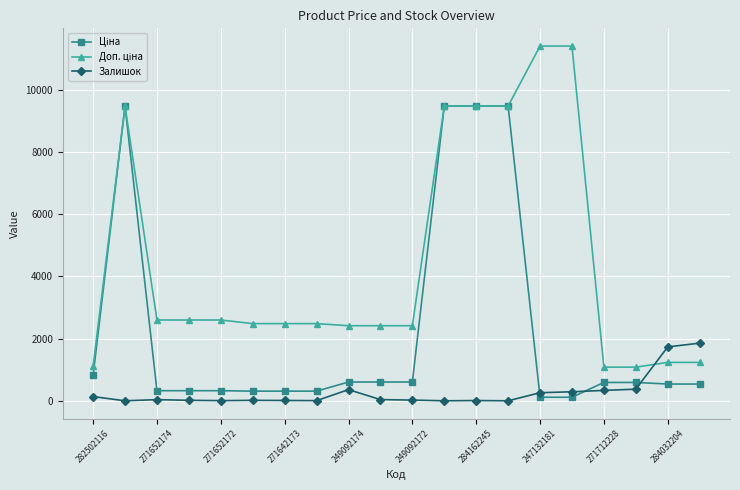

At how many categories does at least one series exceed 8387?

6